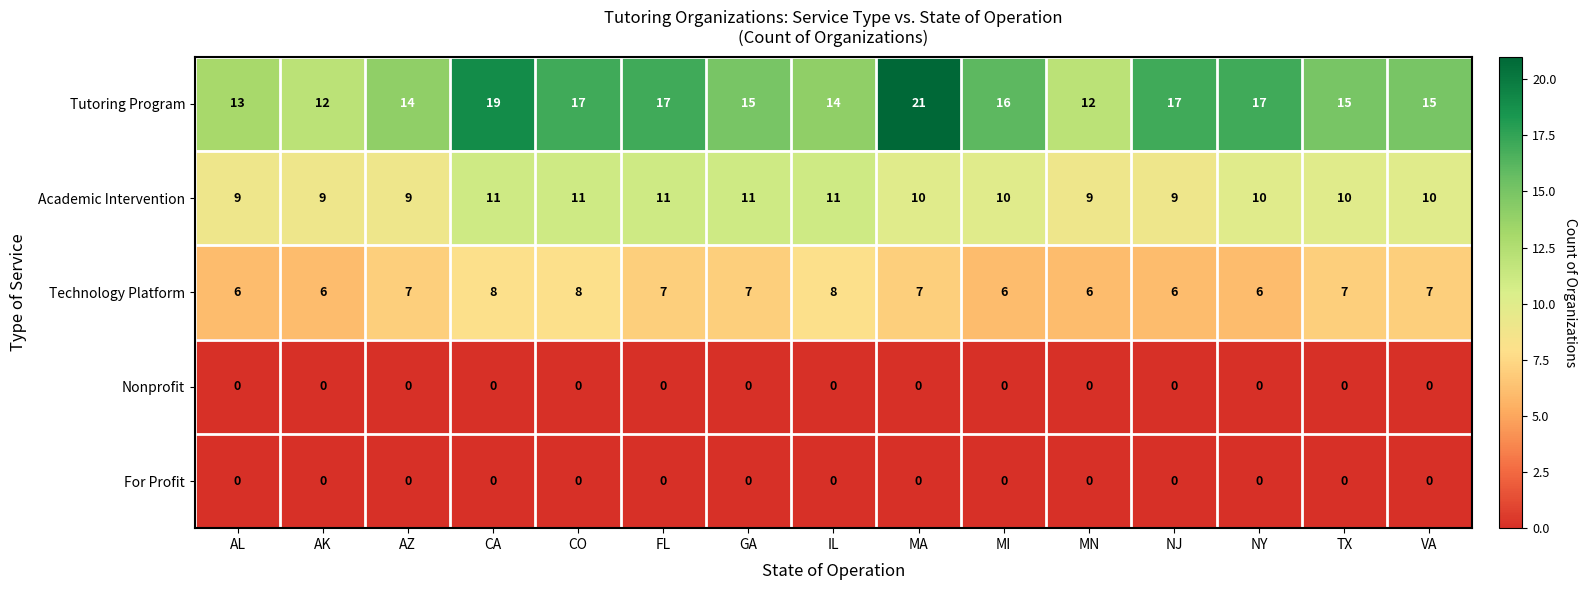

Is it true that Tutoring Program equals 4 at FL?

False